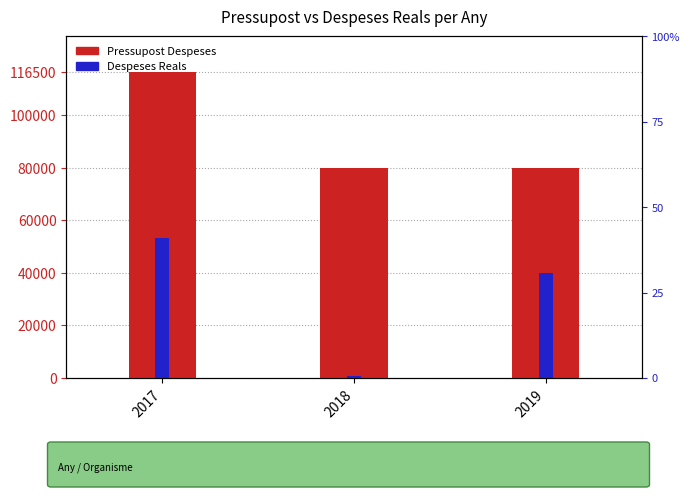

Reading right to left, transcribe all the data shown in this chart.

Pressupost Despeses: 2019=80000.0	2018=80000.0	2017=116500.0
Despeses Reals: 2019=40061.8	2018=708.0	2017=53159.2